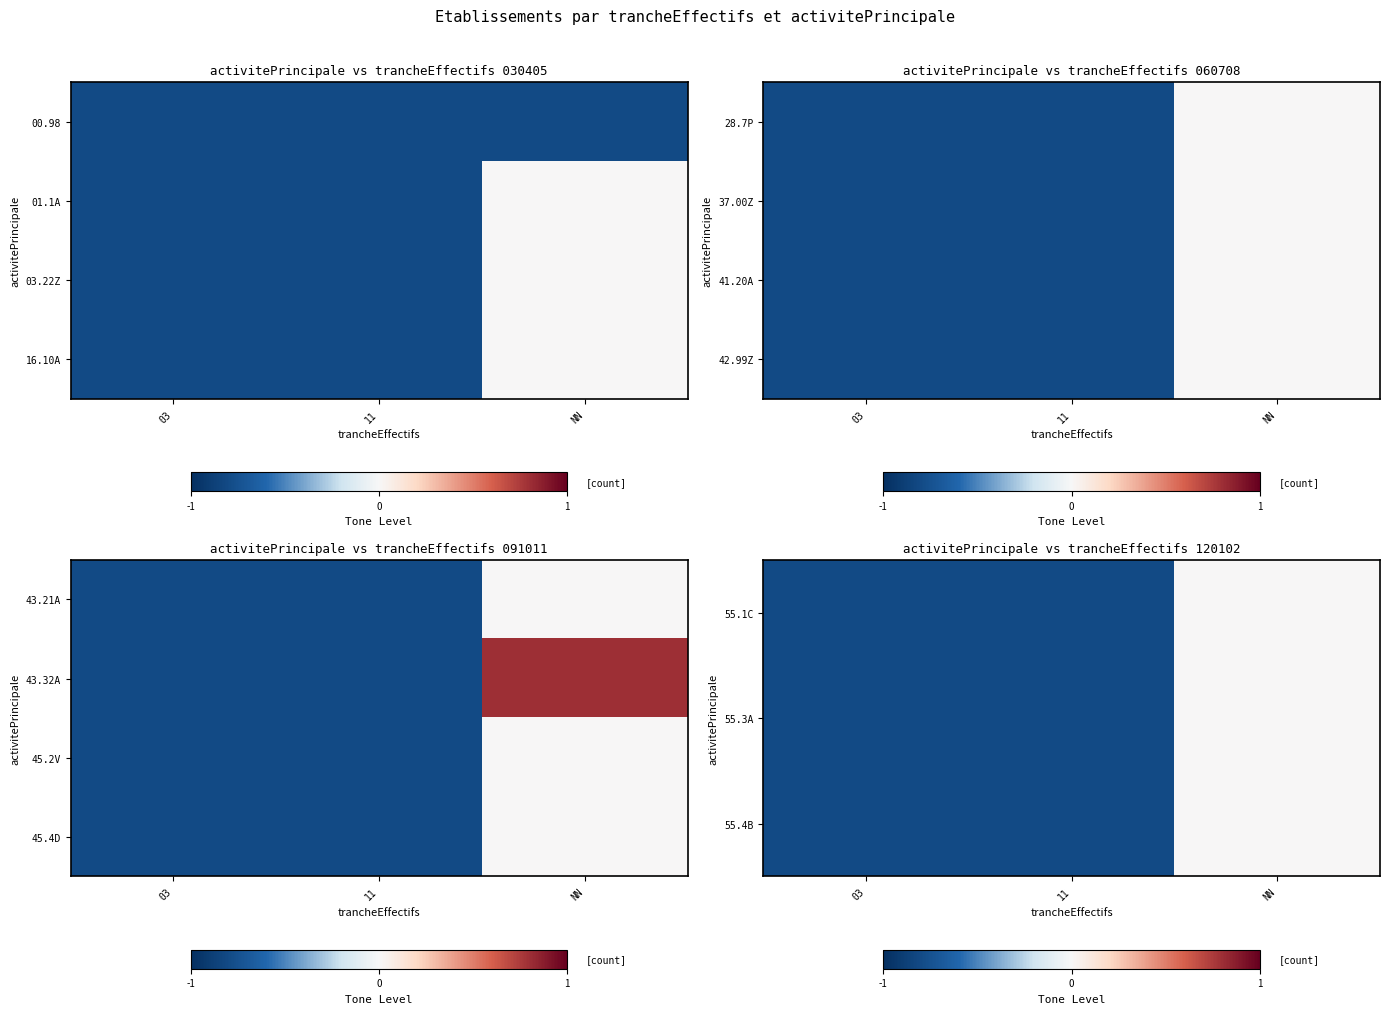

At which category does the chart reach its peak across all series?

NN